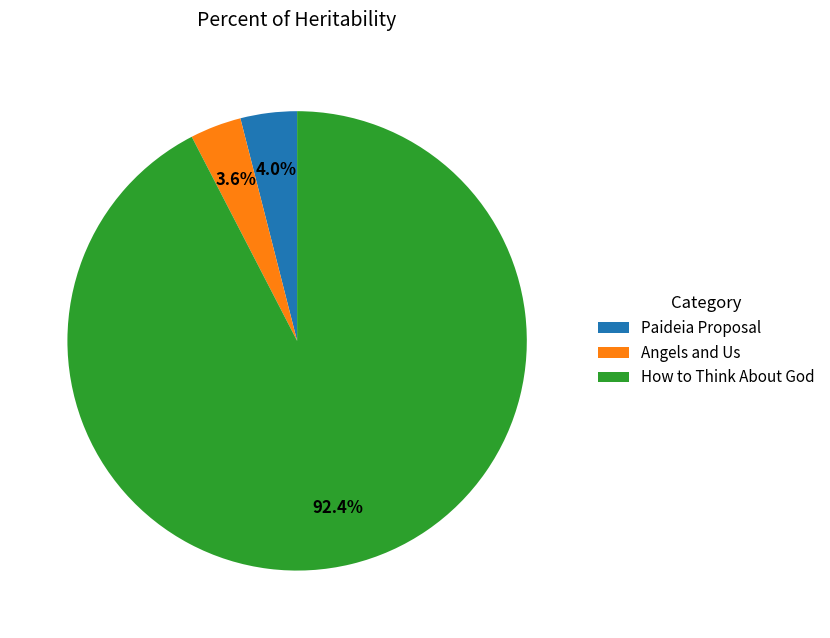

The Paideia Proposal slice represents 4% of the pie. True or false?

True